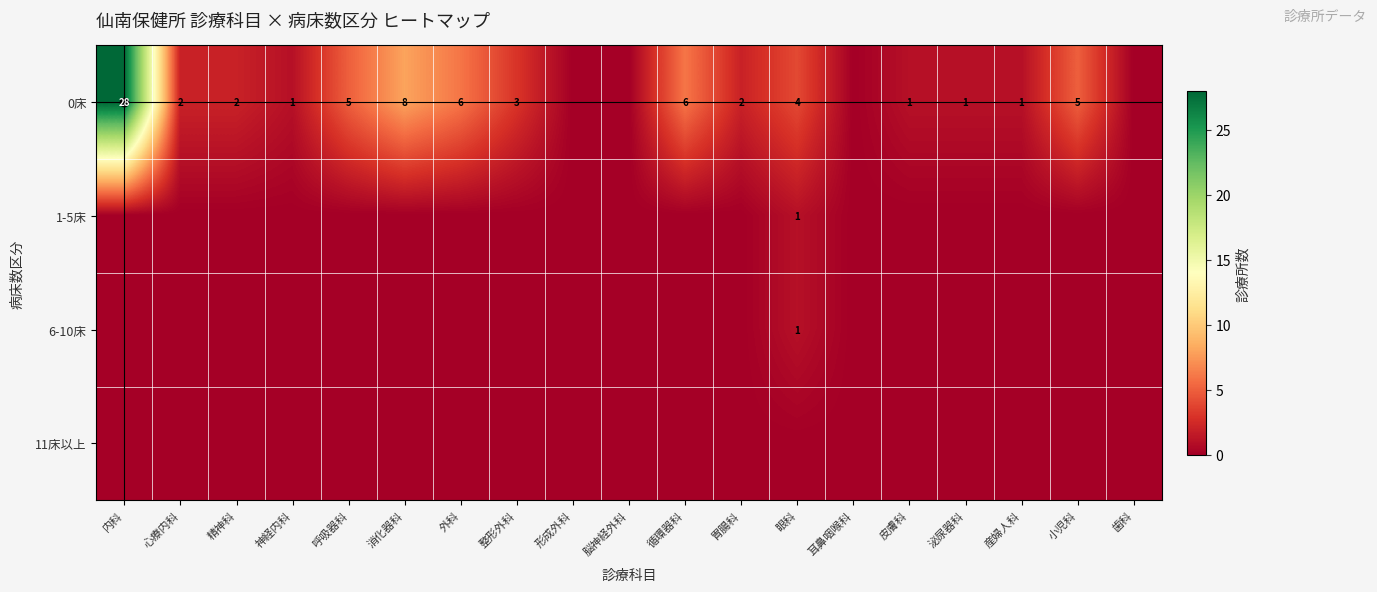

At which category is the sum across all series the highest?

内科